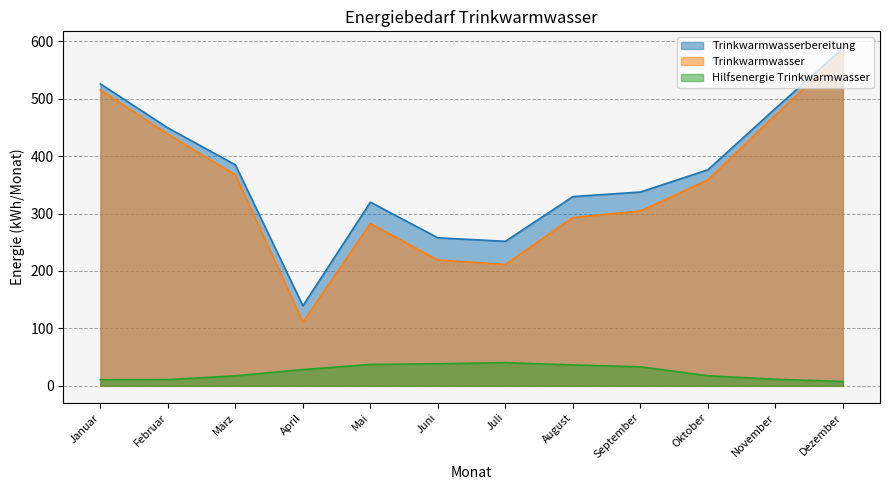

True or false: Trinkwarmwasser has a value of 65.1 at April.

False